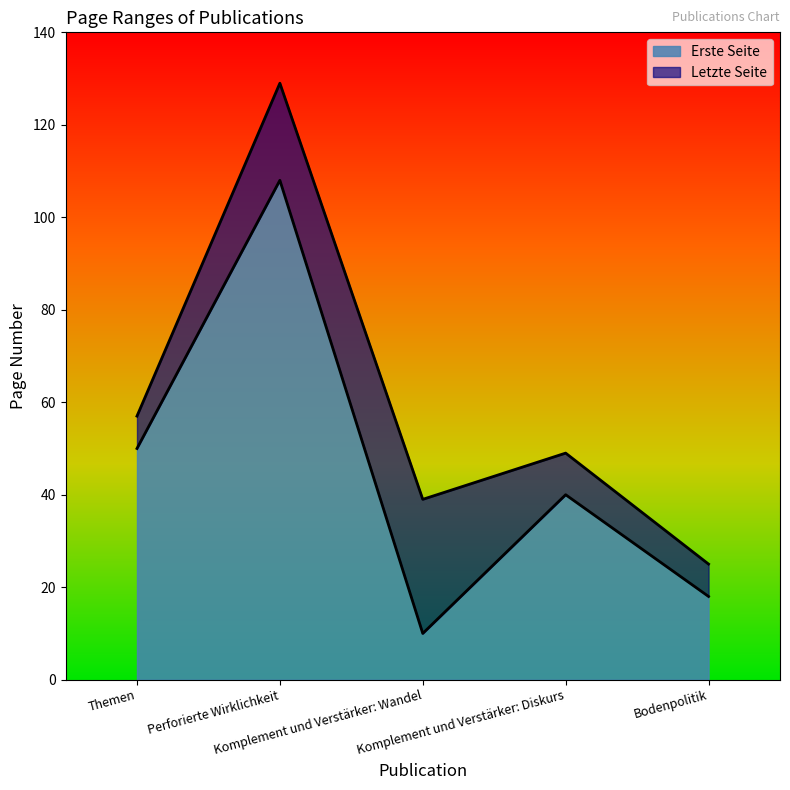

The value of Erste Seite at Themen is 50. True or false?

True